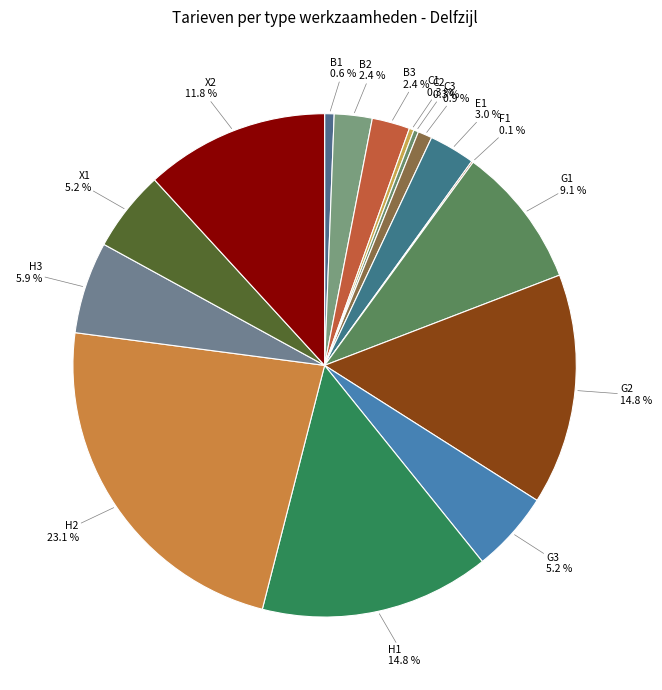

What is the largest slice in the pie chart?

H2